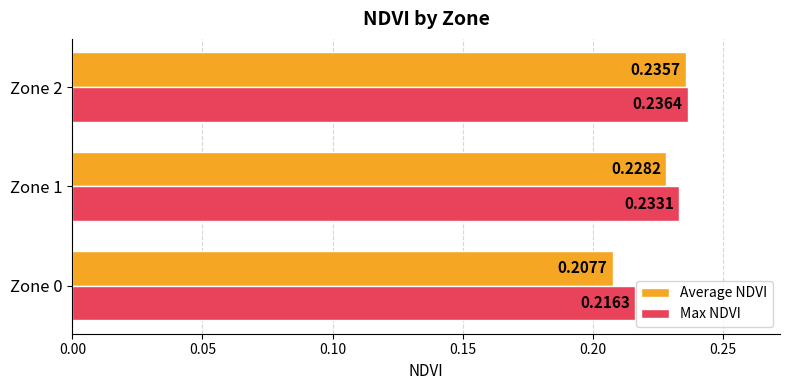

What is the sum of the Max NDVI values at Zone 1 and Zone 0?

0.4